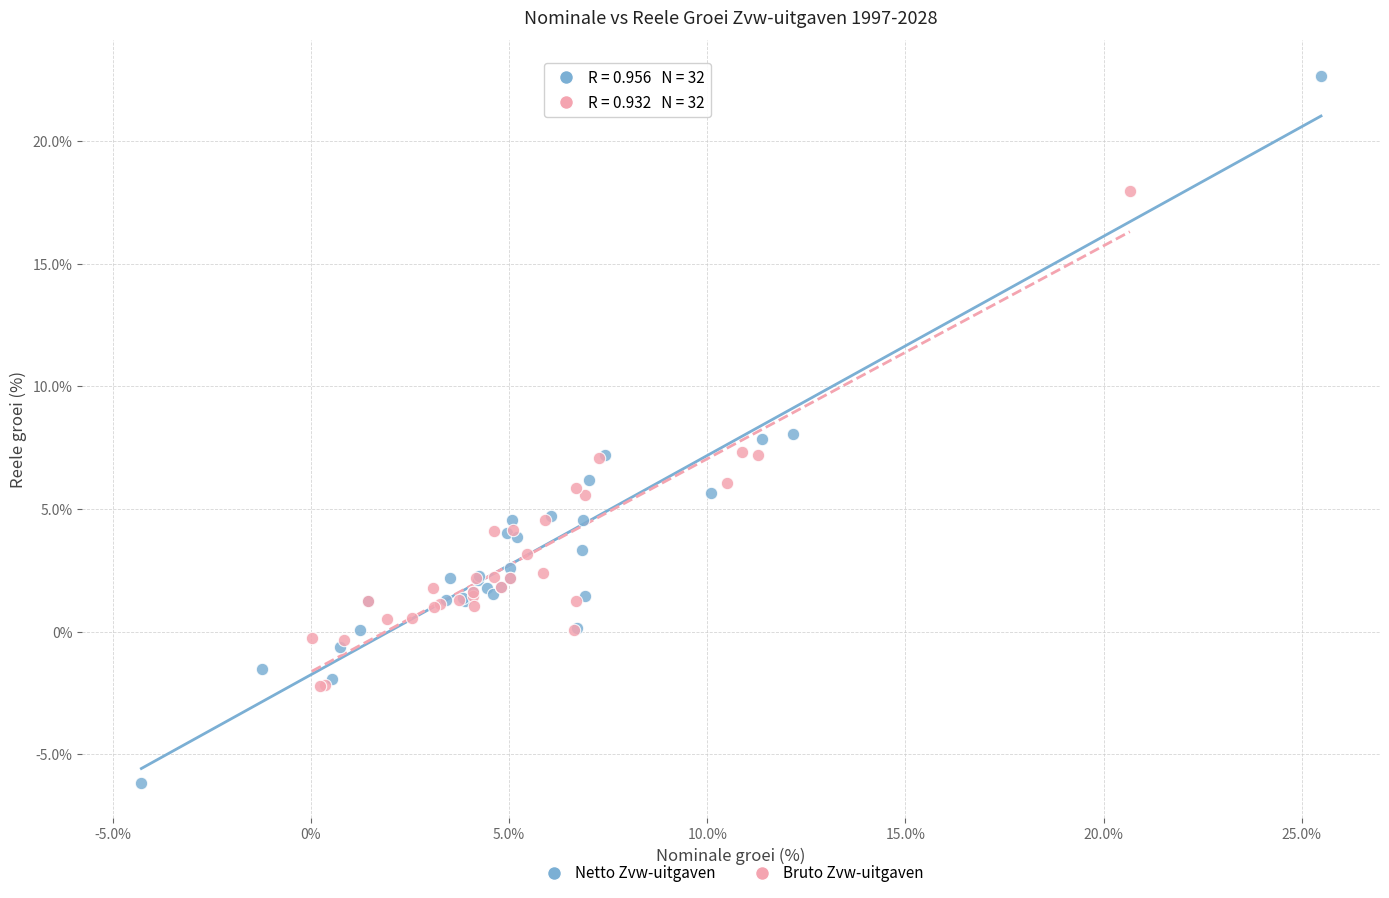

What are all the series names shown in the legend?

Netto Zvw-uitgaven, Bruto Zvw-uitgaven